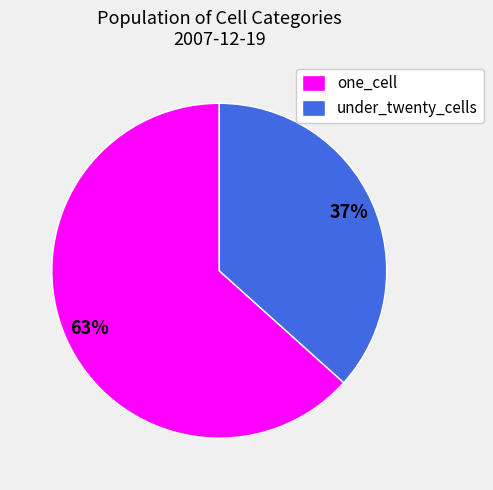

What is the smallest slice in the pie chart?

under_twenty_cells